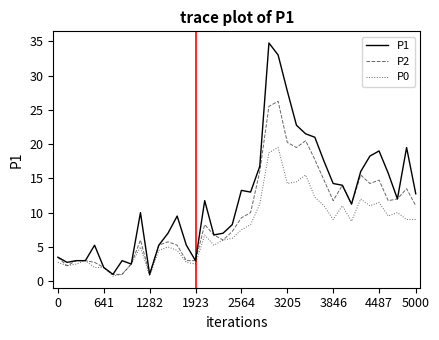

List the series in order of their overall mean, lowest first.

P0, P2, P1